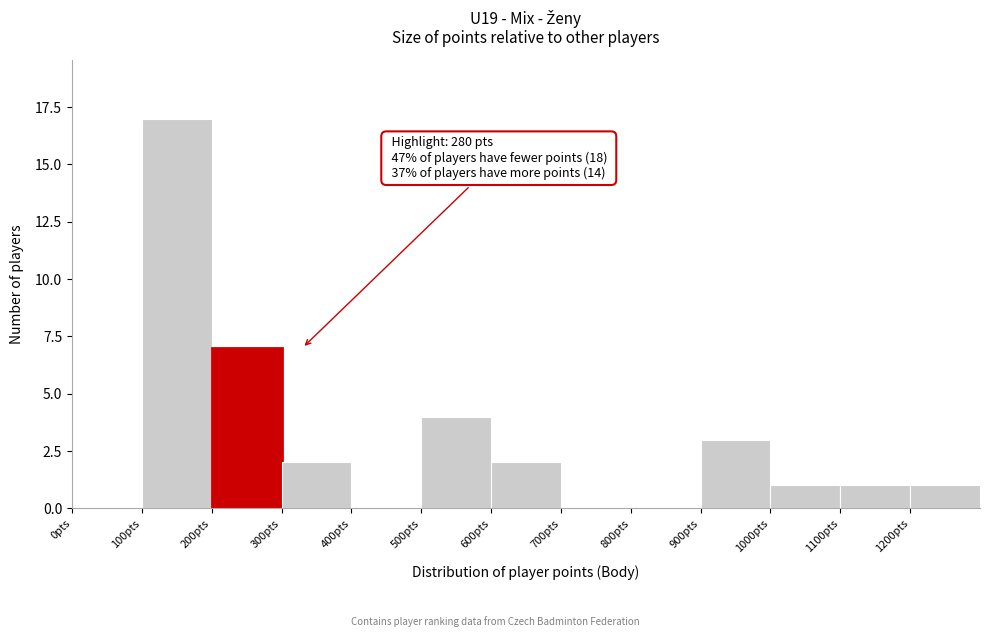

Which range on the x-axis has the tallest bar?

100 to 200